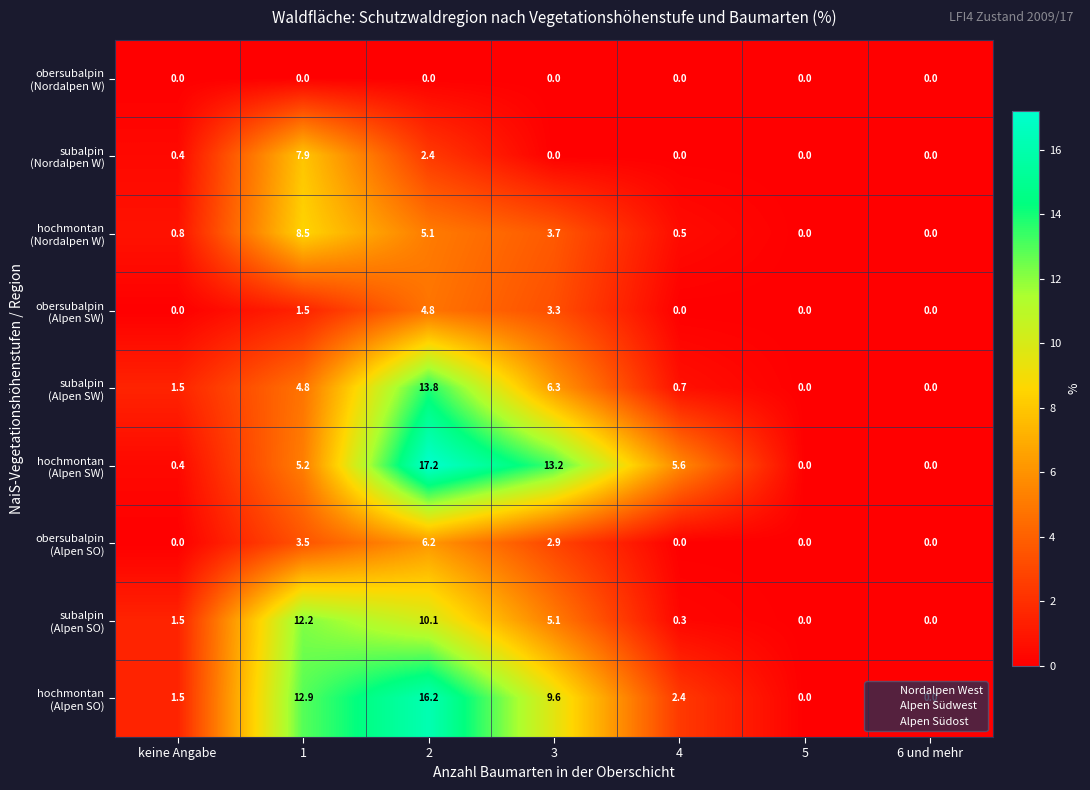

What is the difference between the highest and lowest values at keine Angabe?

1.5